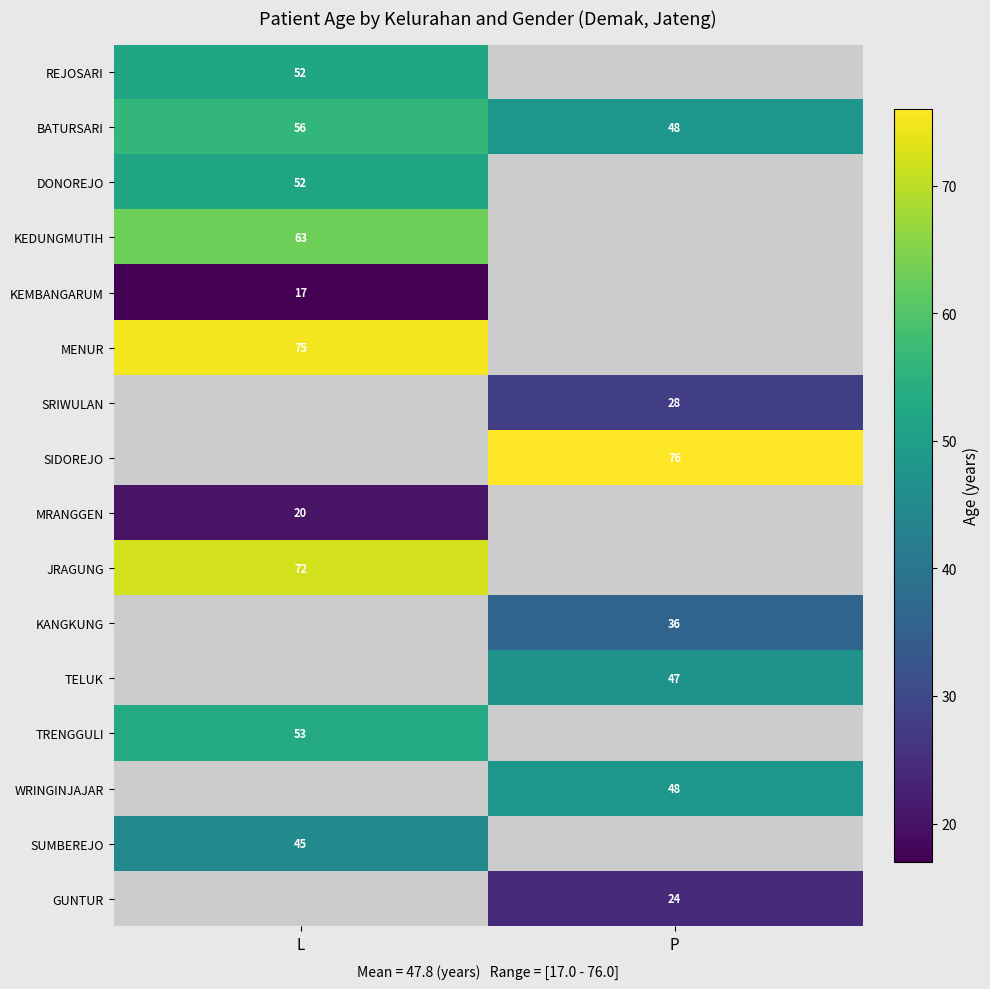

What is the minimum value for BATURSARI?

48